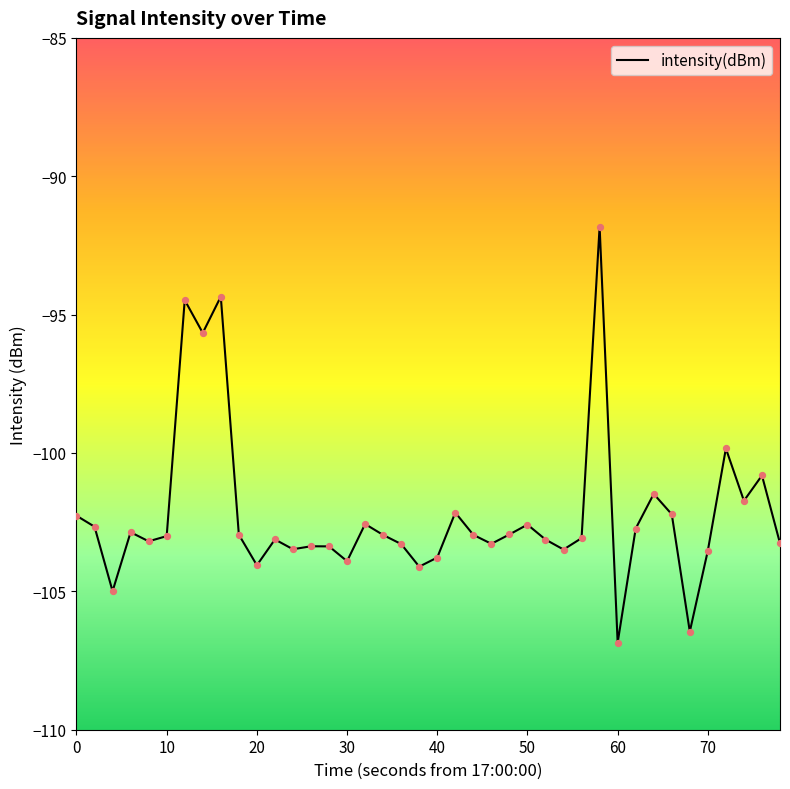

What is the difference between the maximum and minimum values?

15.0